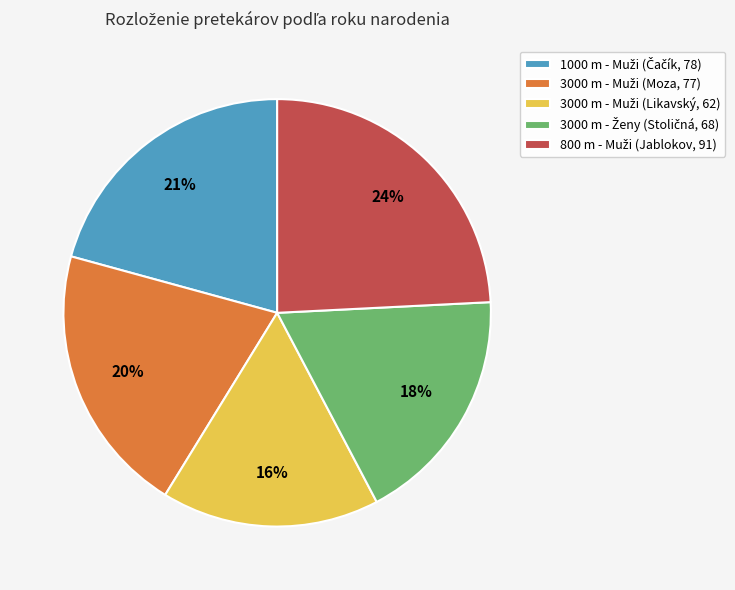

To the nearest percent, what is the average slice percentage?

20%